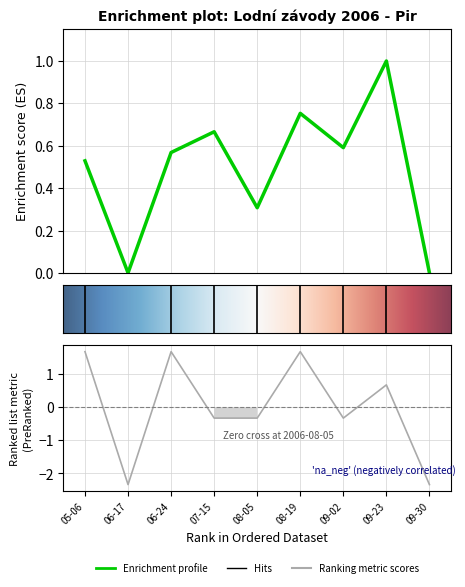

Is it true that Koef. equals -0.3 at 08-05?

True